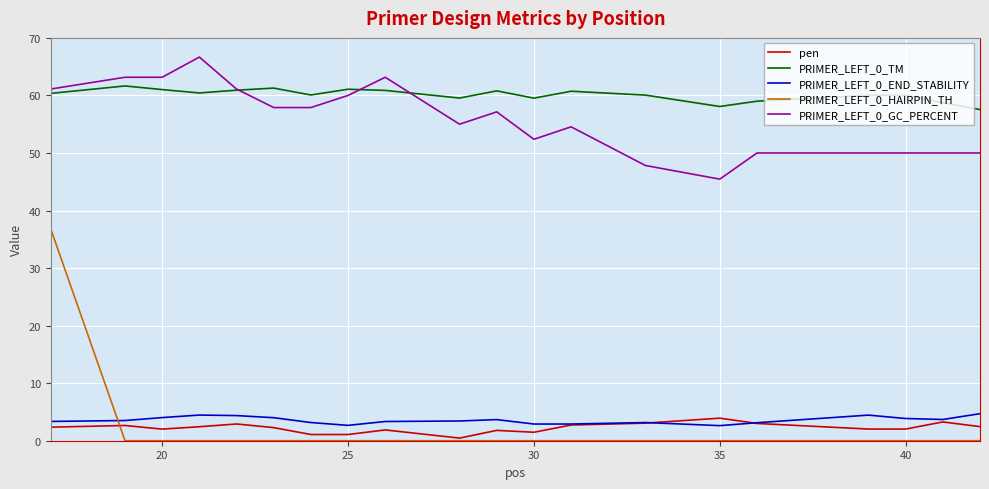

Which series has the largest total across all categories?

PRIMER_LEFT_0_TM